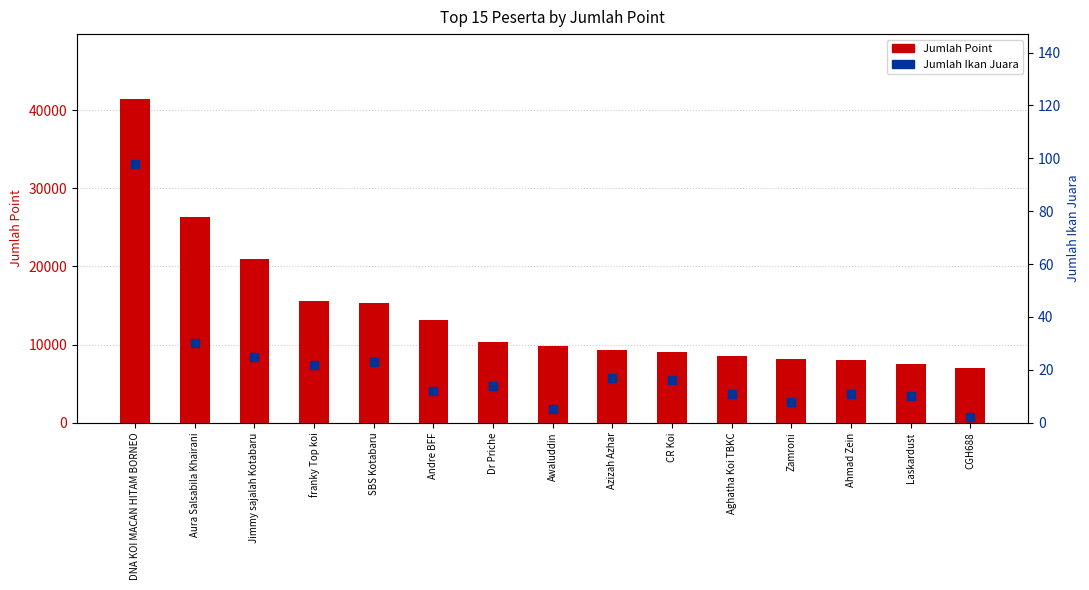

What are all the series names shown in the legend?

Jumlah Point, Jumlah Ikan Juara